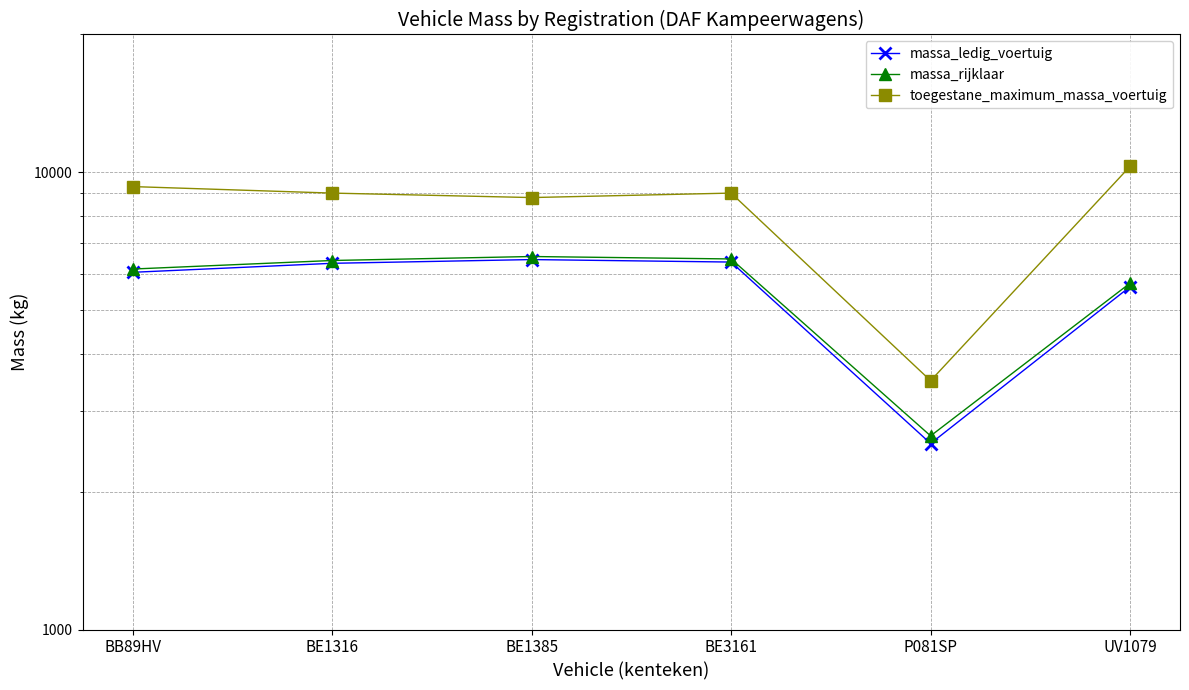

True or false: toegestane_maximum_massa_voertuig has a value of 12350 at BB89HV.

False